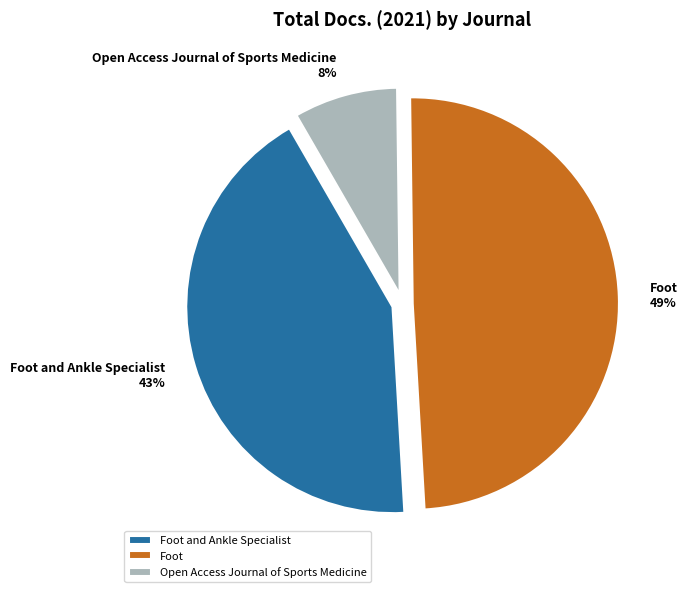

Is Open Access Journal of Sports Medicine the majority of the pie?

No